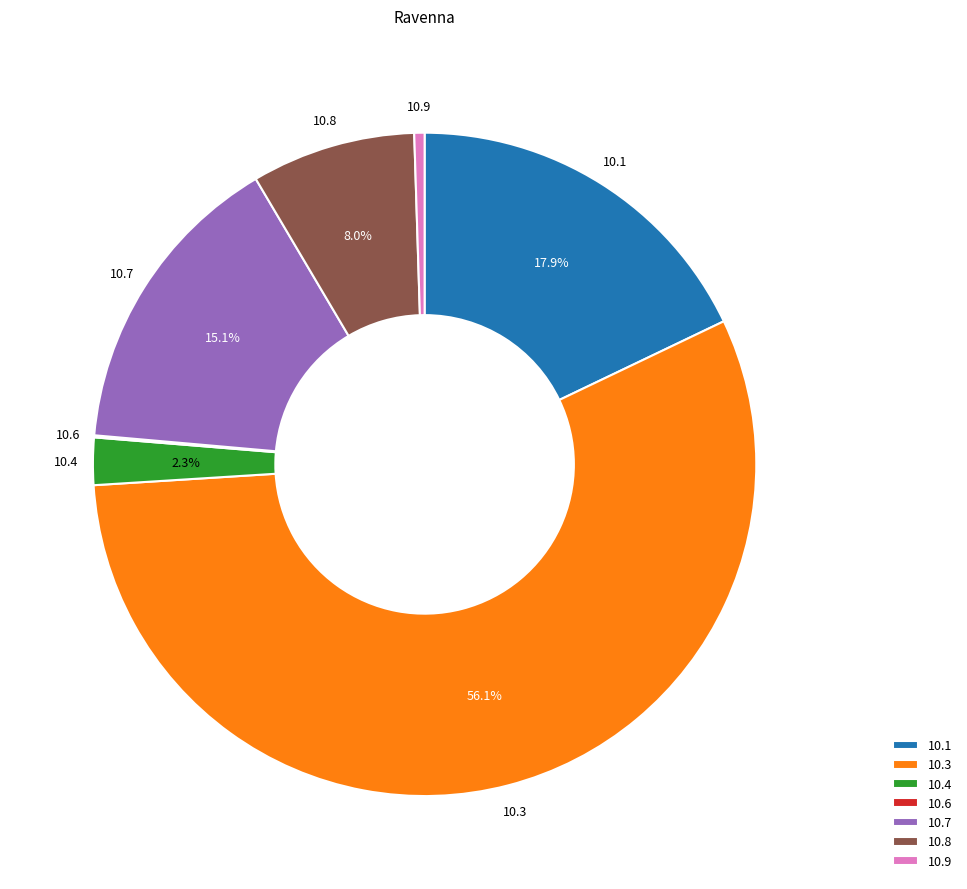

Is there a majority slice in this chart?

Yes